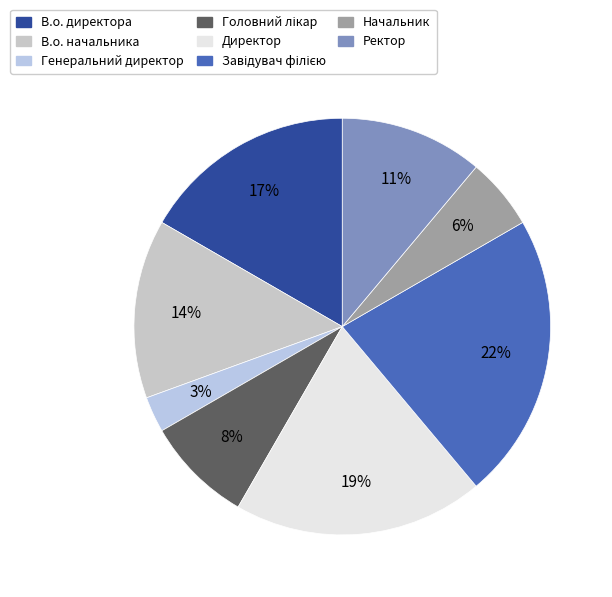

To the nearest percent, what portion does Директор represent?

19%